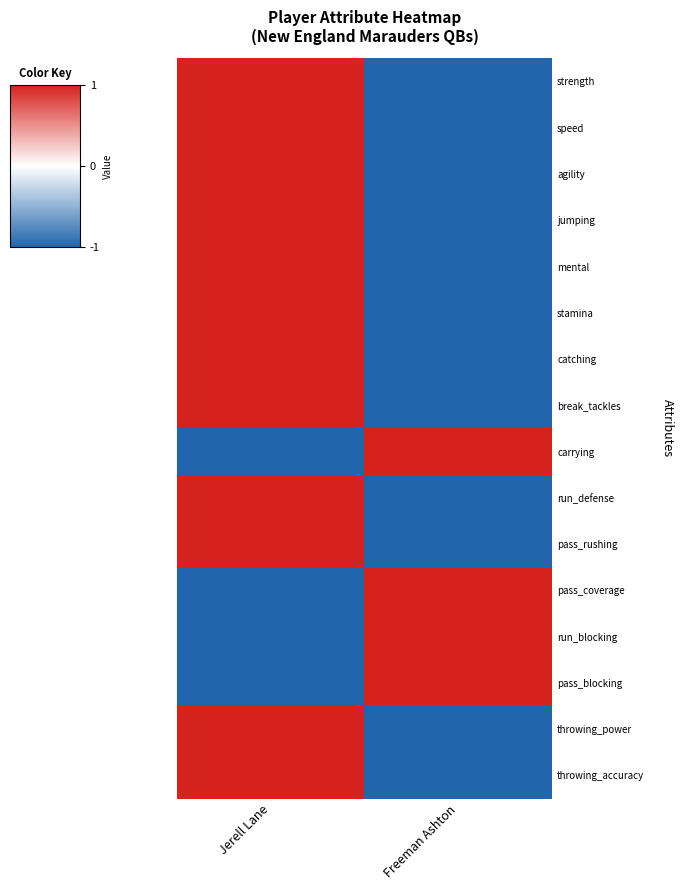

What is the greatest value displayed?

1